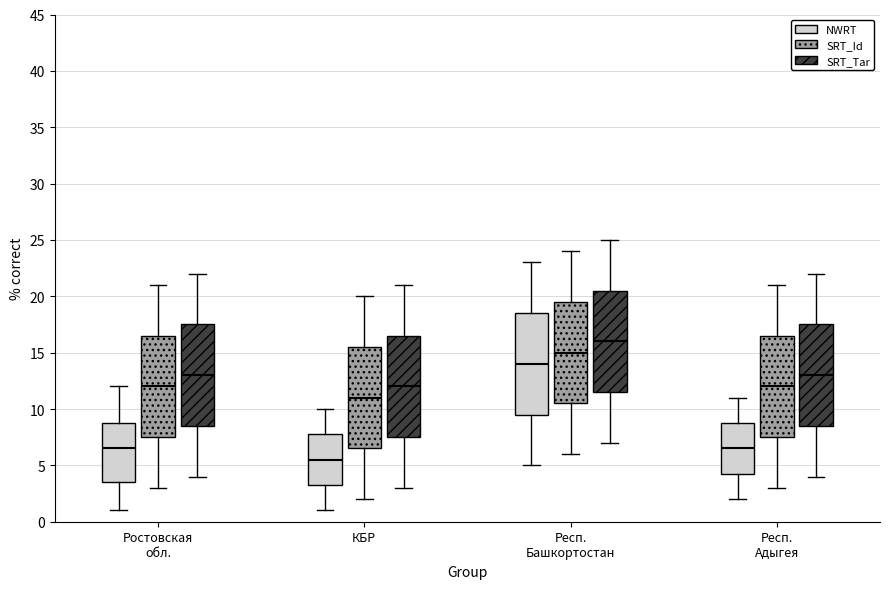

Reading left to right, transcribe this box plot: for each box, give where its median line is, the range the box spans, and where its two whiskers end, as read against the y-axis. The values are not printed on the chart, so give them approximately, as read against the axis.

Ростовская обл. (NWRT): median 6.5, box 3.5 to 9.0, whiskers 1.0 to 12.0
Ростовская обл. (SRT_Id): median 12.0, box 7.5 to 16.5, whiskers 3.0 to 21.0
Ростовская обл. (SRT_Tar): median 13.0, box 8.5 to 17.5, whiskers 4.0 to 22.0
КБР (NWRT): median 5.5, box 3.5 to 8.0, whiskers 1.0 to 10.0
КБР (SRT_Id): median 11.0, box 6.5 to 15.5, whiskers 2.0 to 20.0
КБР (SRT_Tar): median 12.0, box 7.5 to 16.5, whiskers 3.0 to 21.0
Респ. Башкортостан (NWRT): median 14.0, box 9.5 to 18.5, whiskers 5.0 to 23.0
Респ. Башкортостан (SRT_Id): median 15.0, box 10.5 to 19.5, whiskers 6.0 to 24.0
Респ. Башкортостан (SRT_Tar): median 16.0, box 11.5 to 20.5, whiskers 7.0 to 25.0
Респ. Адыгея (NWRT): median 6.5, box 4.5 to 9.0, whiskers 2.0 to 11.0
Респ. Адыгея (SRT_Id): median 12.0, box 7.5 to 16.5, whiskers 3.0 to 21.0
Респ. Адыгея (SRT_Tar): median 13.0, box 8.5 to 17.5, whiskers 4.0 to 22.0